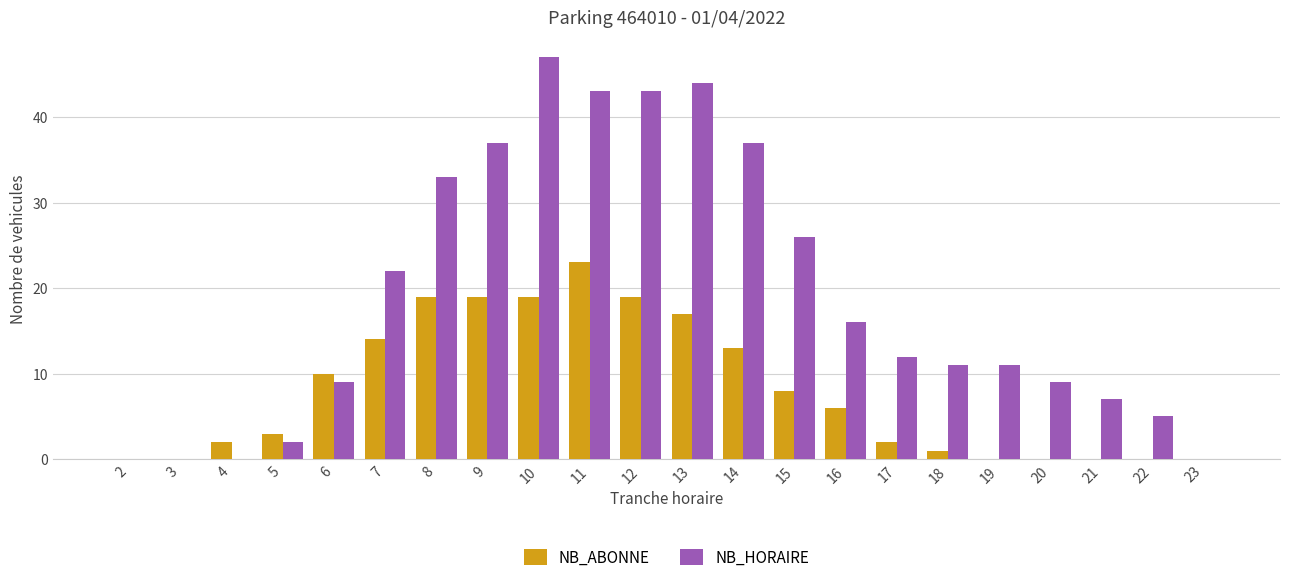

Reading left to right, list all the values displayed in this chart.

NB_ABONNE: 0	0	2	3	10	14	19	19	19	23	19	17	13	8	6	2	1	0	0	0	0	0
NB_HORAIRE: 0	0	0	2	9	22	33	37	47	43	43	44	37	26	16	12	11	11	9	7	5	0